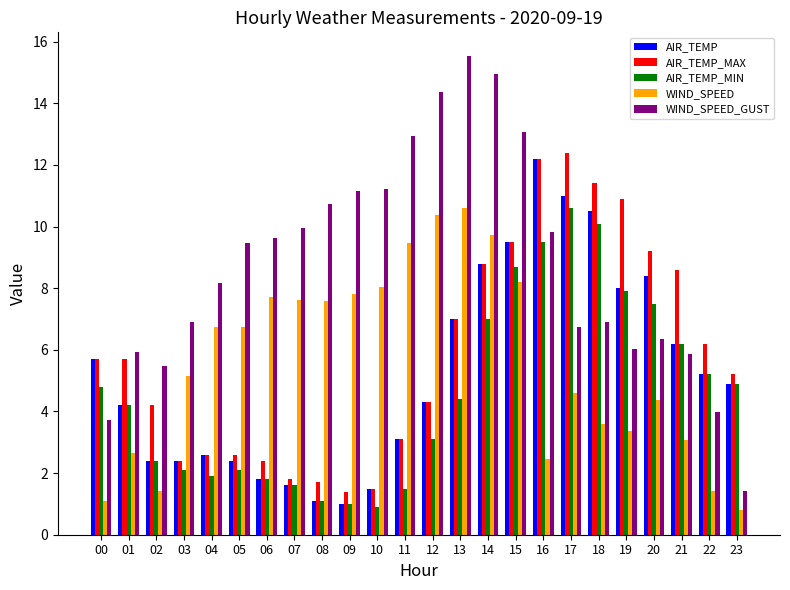

Is it true that AIR_TEMP_MIN equals 7.9 at 19?

True